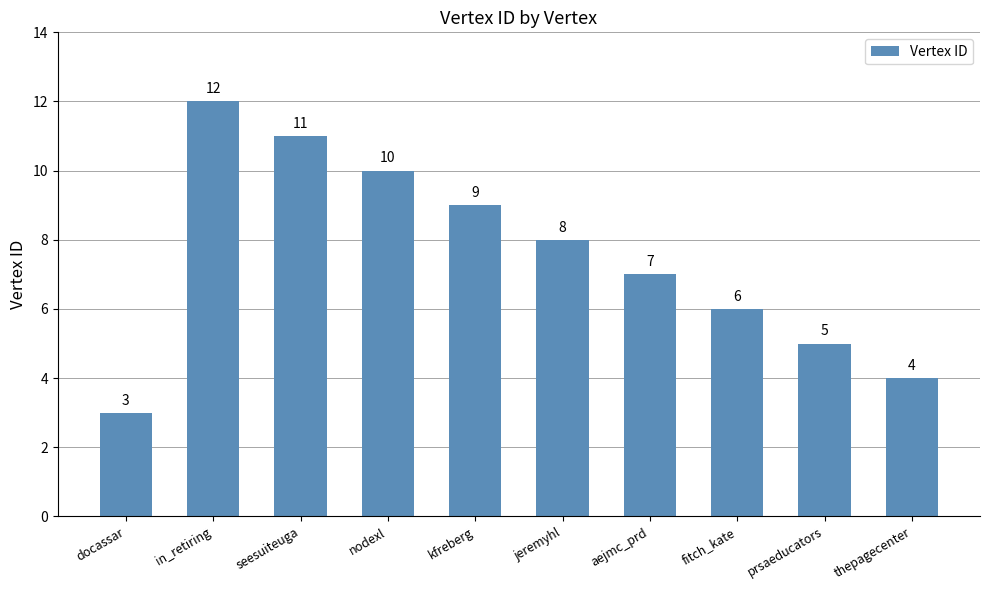

List the labels in order of value, largest first.

in_retiring, seesuiteuga, nodexl, kfreberg, jeremyhl, aejmc_prd, fitch_kate, prsaeducators, thepagecenter, docassar